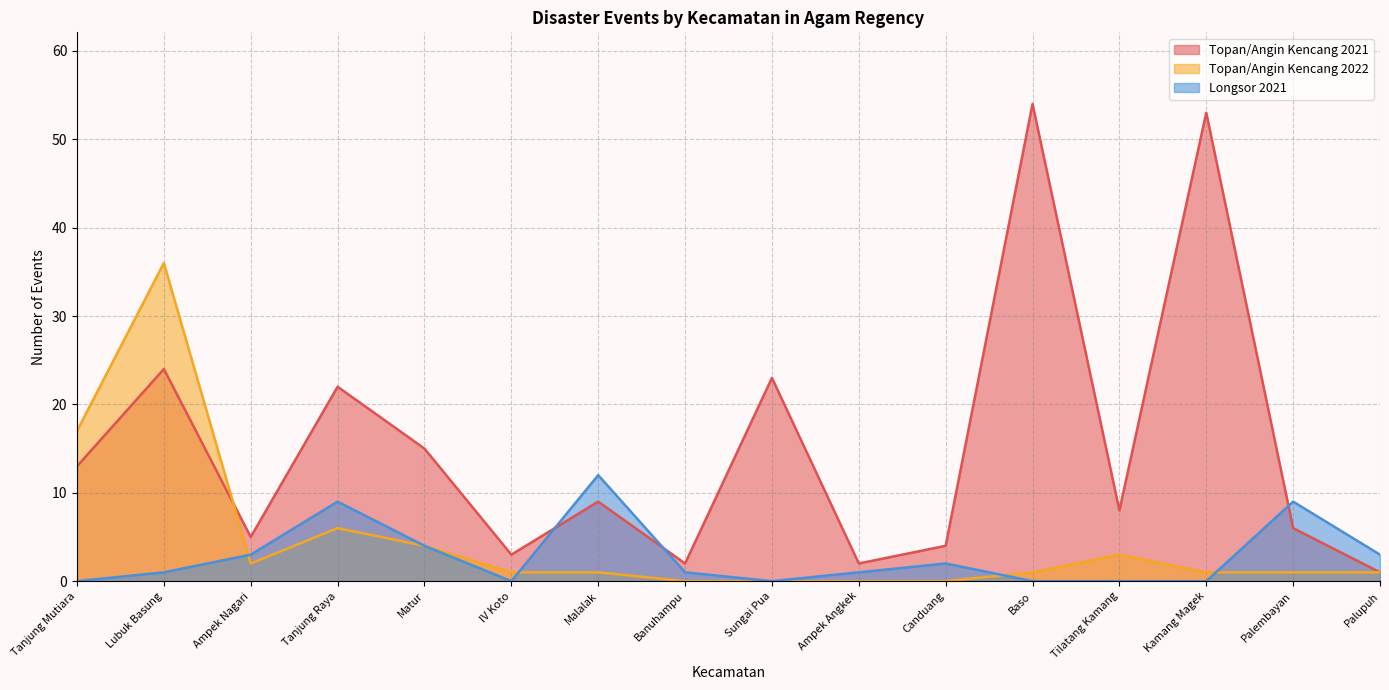

Where is the first local maximum for Topan/Angin Kencang 2021?

Lubuk Basung